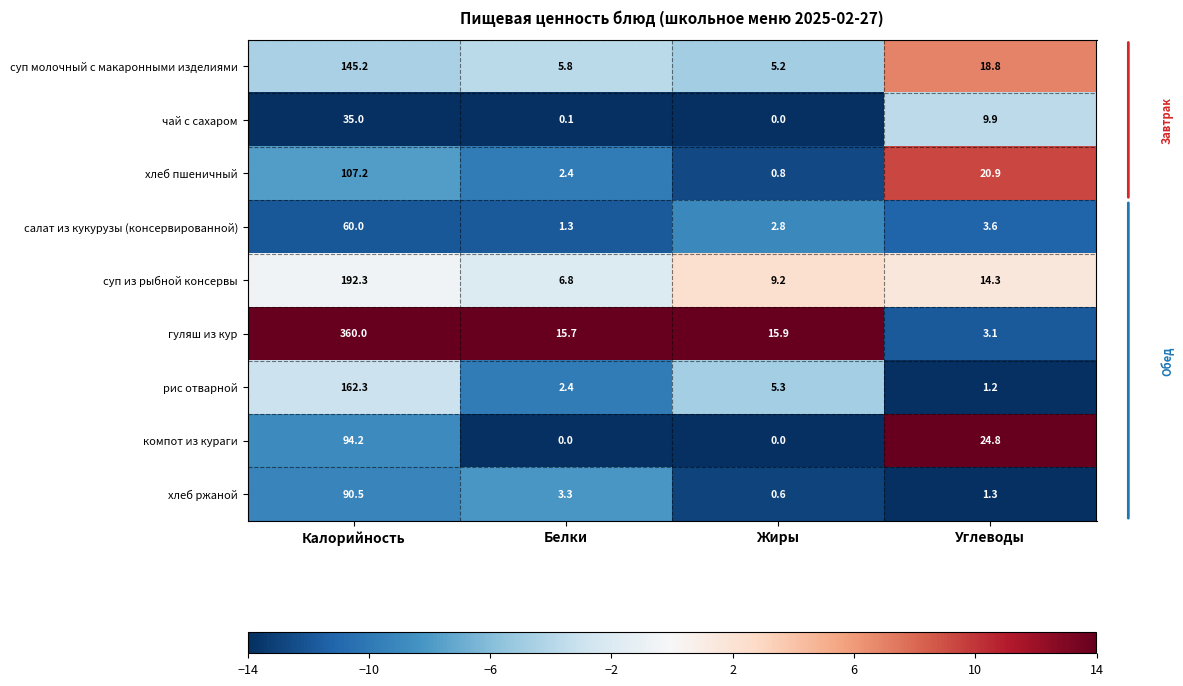

The value of суп молочный с макаронными изделиями at Углеводы is 18.8. True or false?

True